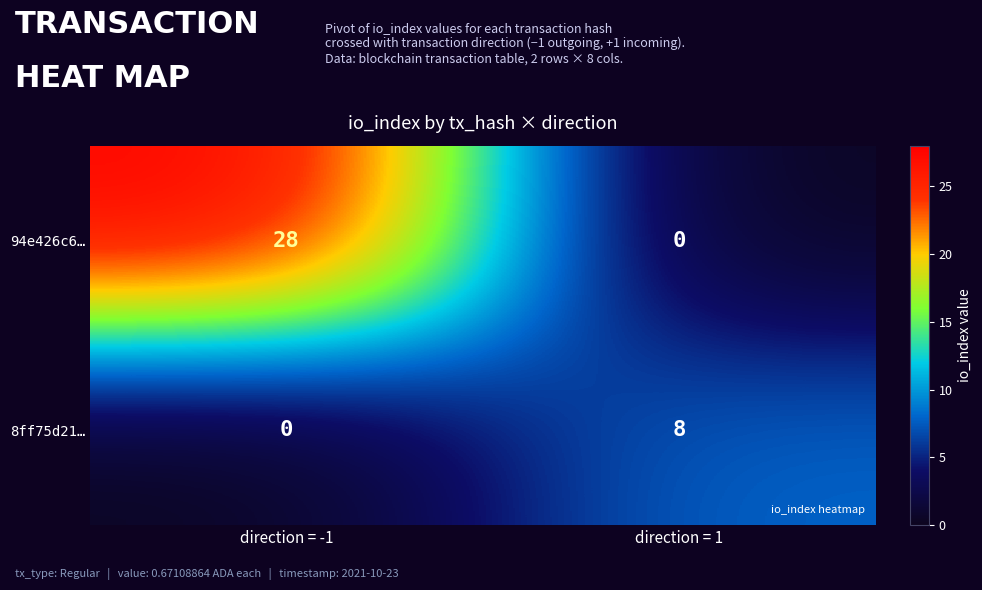

What is the approximate value of 8ff75d21… at direction = 1?

8